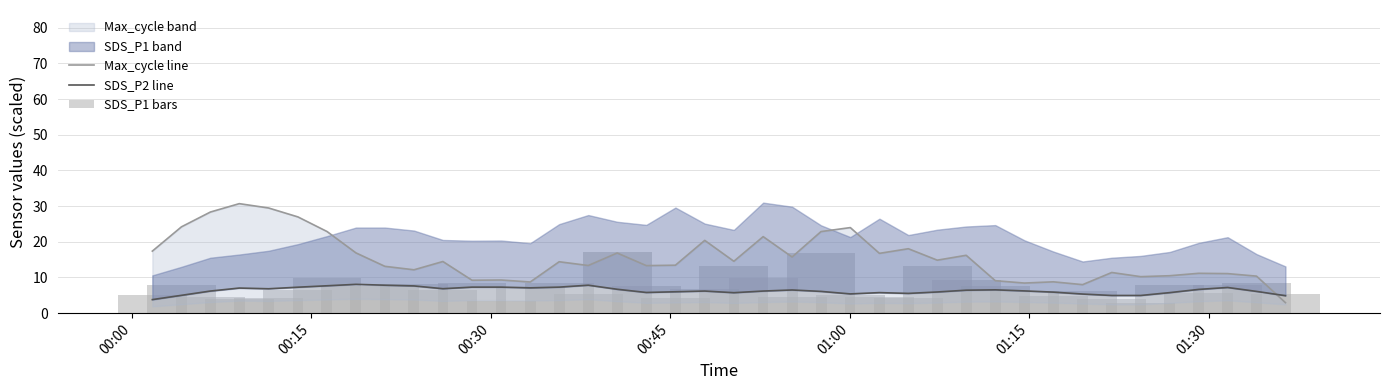

What is the lowest value of the SDS_P1 bars series?

2.8